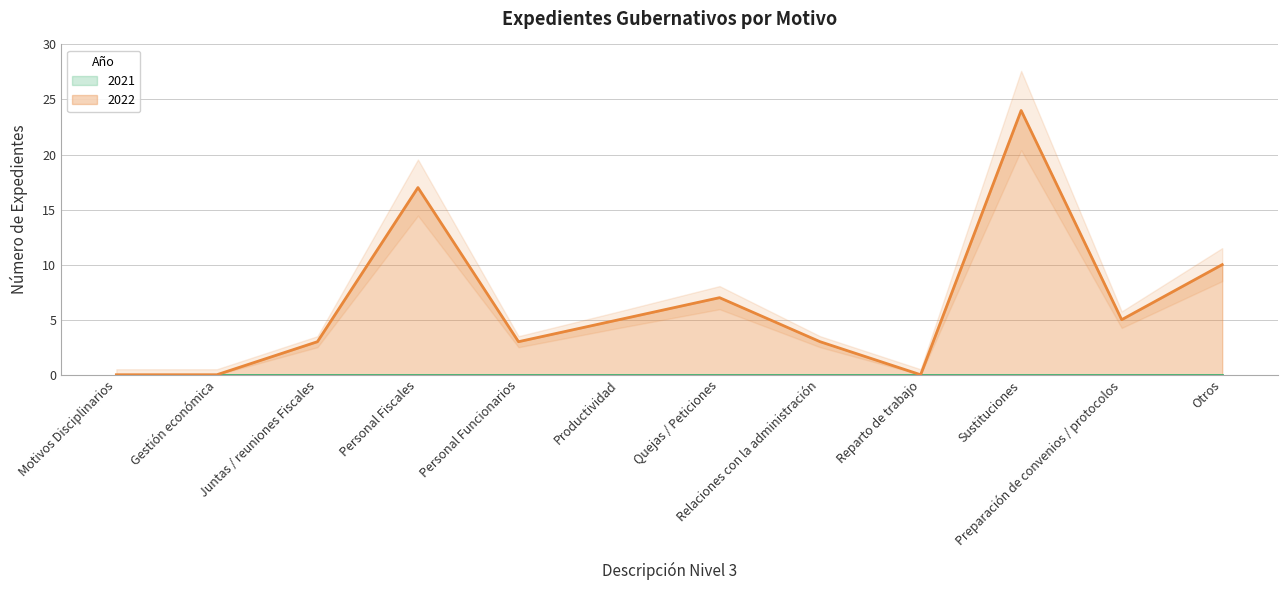

Approximately how many times larger is the value at Preparación de convenios / protocolos compared to Personal Funcionarios?

1.7